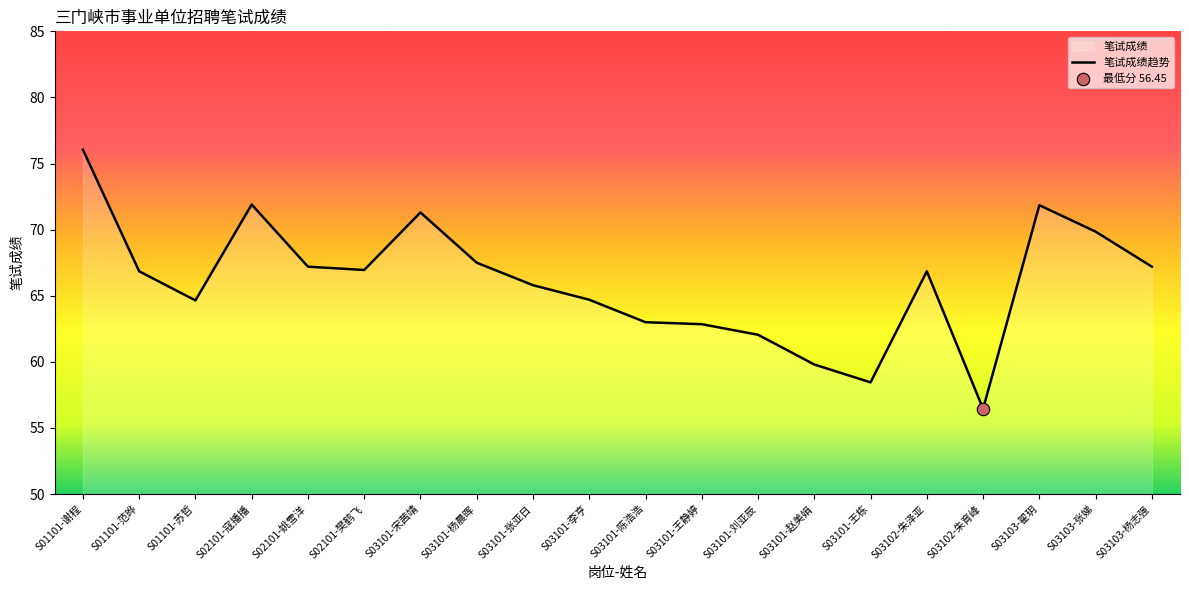

Between S03101-赵美娟 and S03101-李亨, which is larger?

S03101-李亨